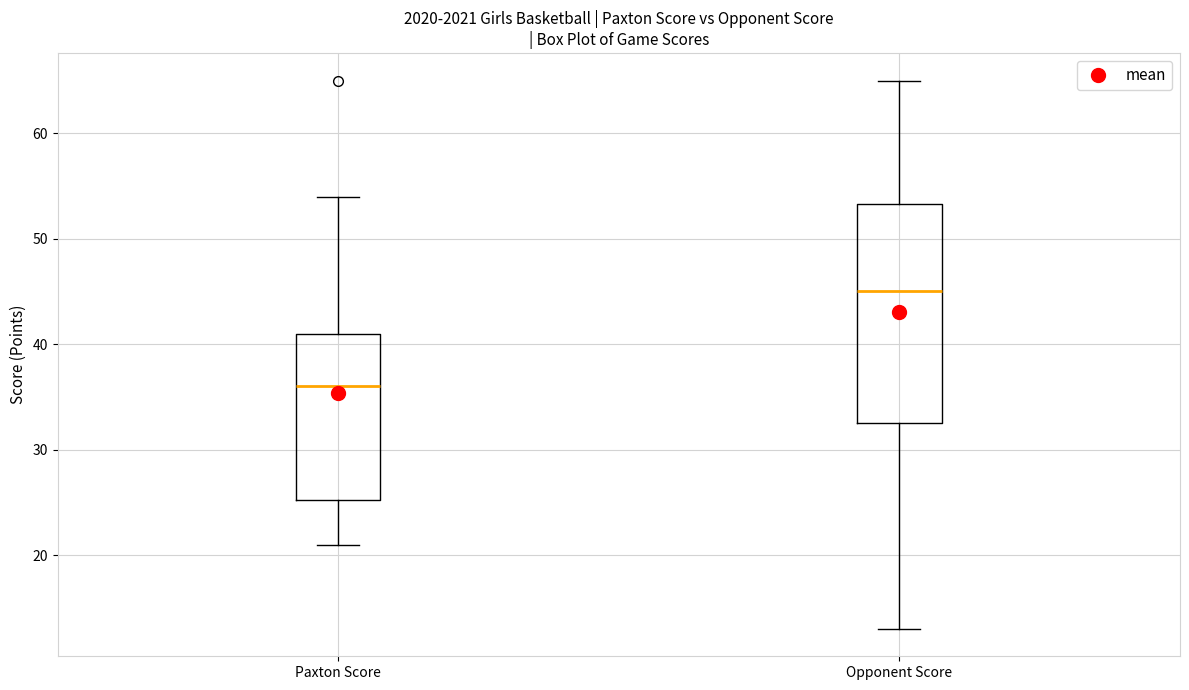

Where does the median line of the box for Opponent Score sit on the y-axis? The values are not printed on the chart, so give them approximately, as read against the axis.

45